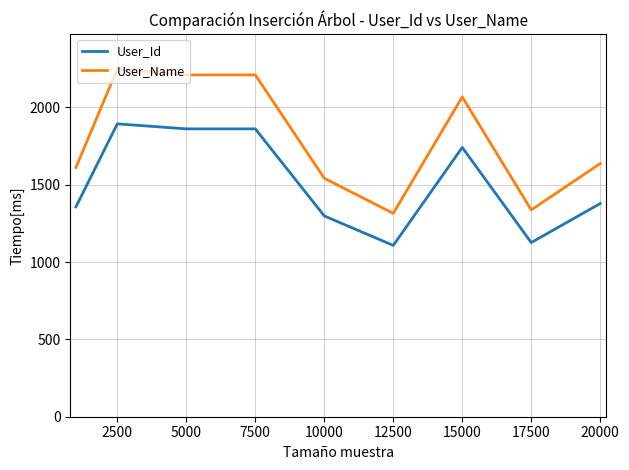

What are all the series names shown in the legend?

User_Id, User_Name